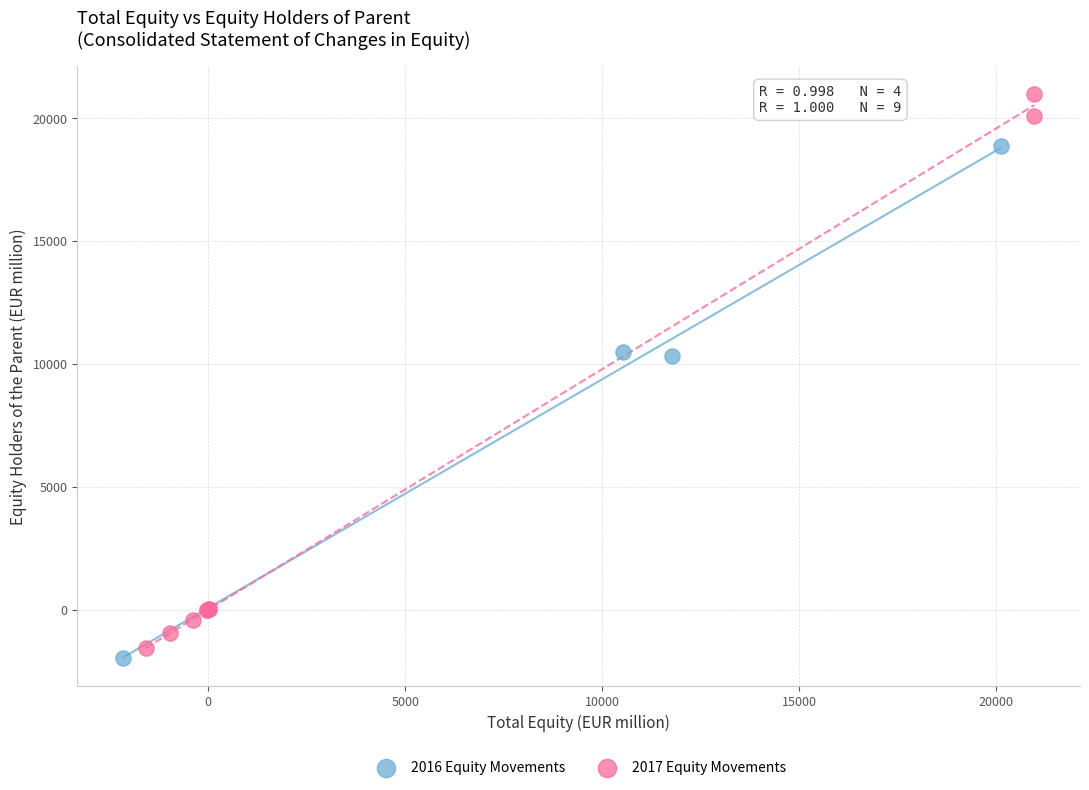

Which series contains the highest Y value?

2017 Equity Movements